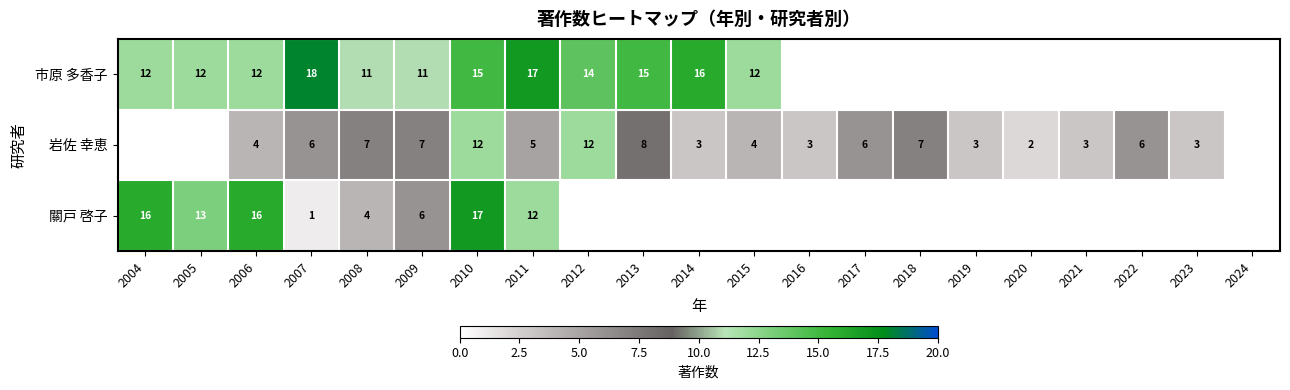

The 岩佐 幸恵 series shows 12 at 2012. True or false?

True